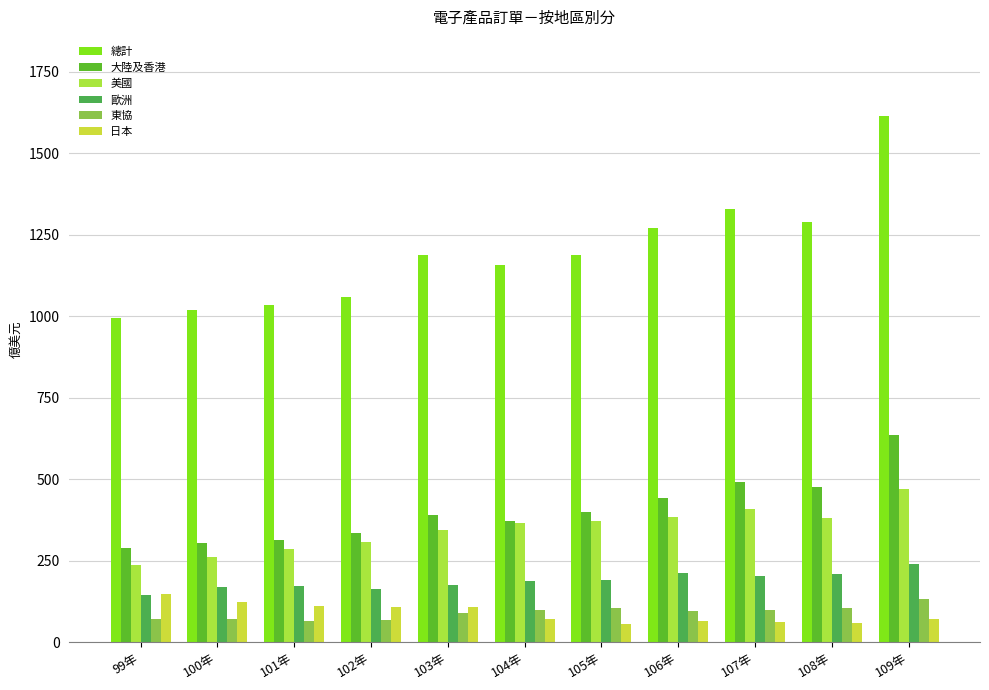

Which series has the largest range (max minus min)?

總計